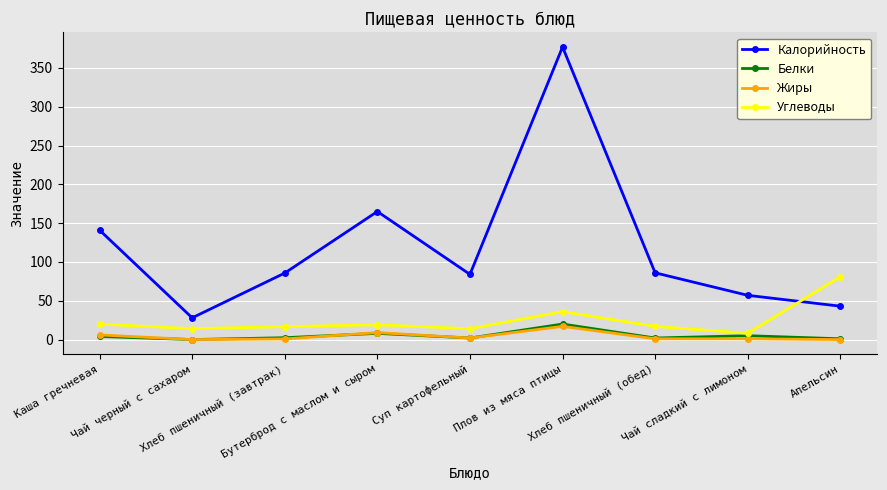

What is the sum of the Углеводы values at Бутерброд с маслом и сыром and Чай черный с сахаром?

33.0